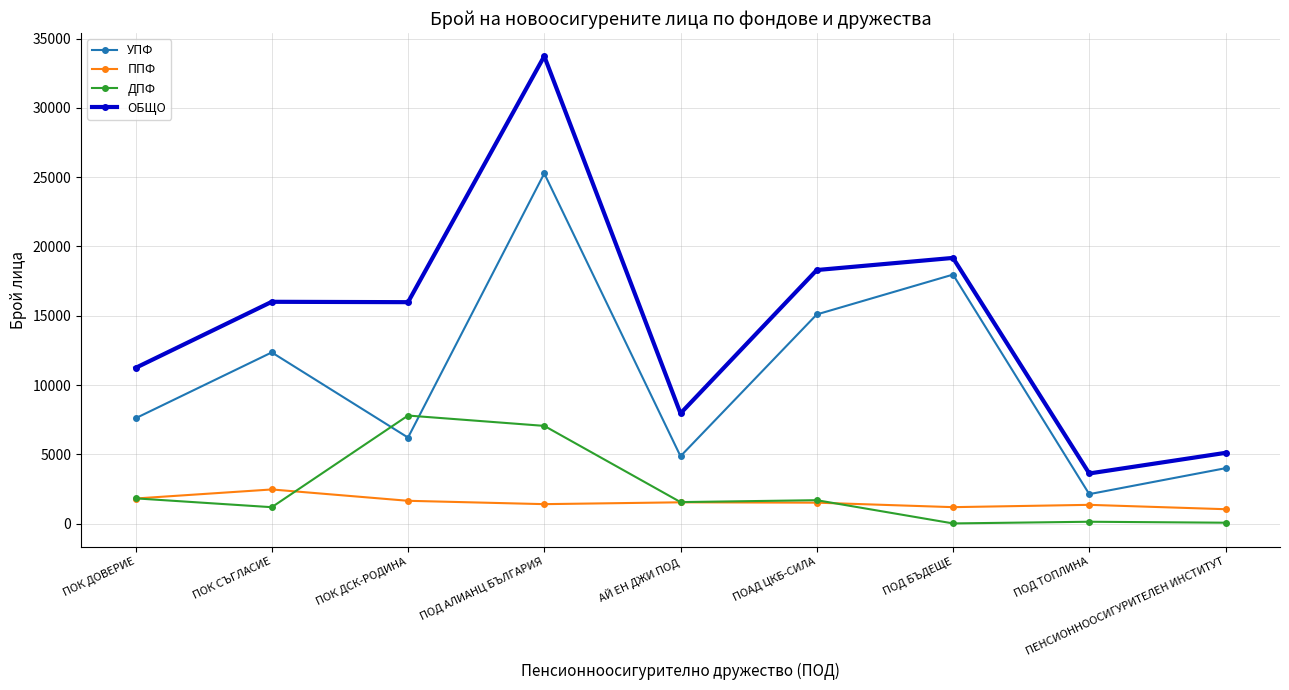

What is the average value of the ППФ series?

1552